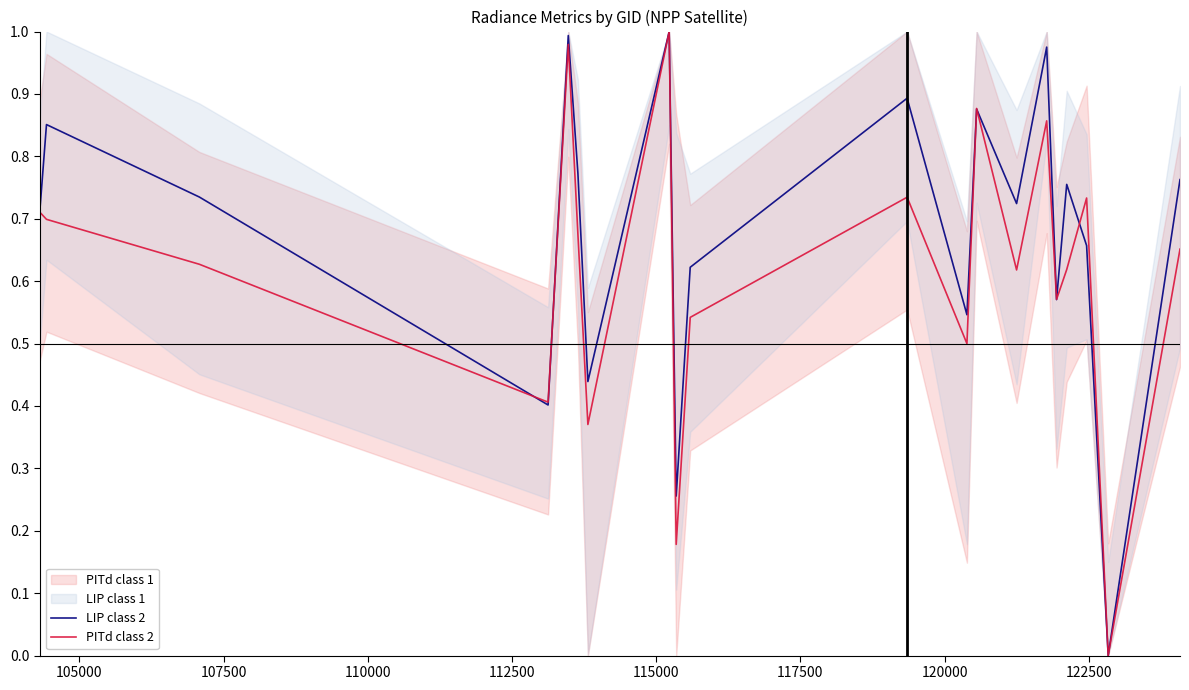

Reading left to right, what are all the values shown in this chart?

LIP class 2: 0.7	0.9	0.7	0.4	1.0	0.8	0.4	1.0	0.3	0.6	0.9	0.5	0.9	0.7	1.0	0.6	0.8	0.7	0.0	0.8
PITd class 2: 0.7	0.7	0.6	0.4	1.0	0.7	0.4	1.0	0.2	0.5	0.7	0.5	0.9	0.6	0.9	0.6	0.6	0.7	0.0	0.7